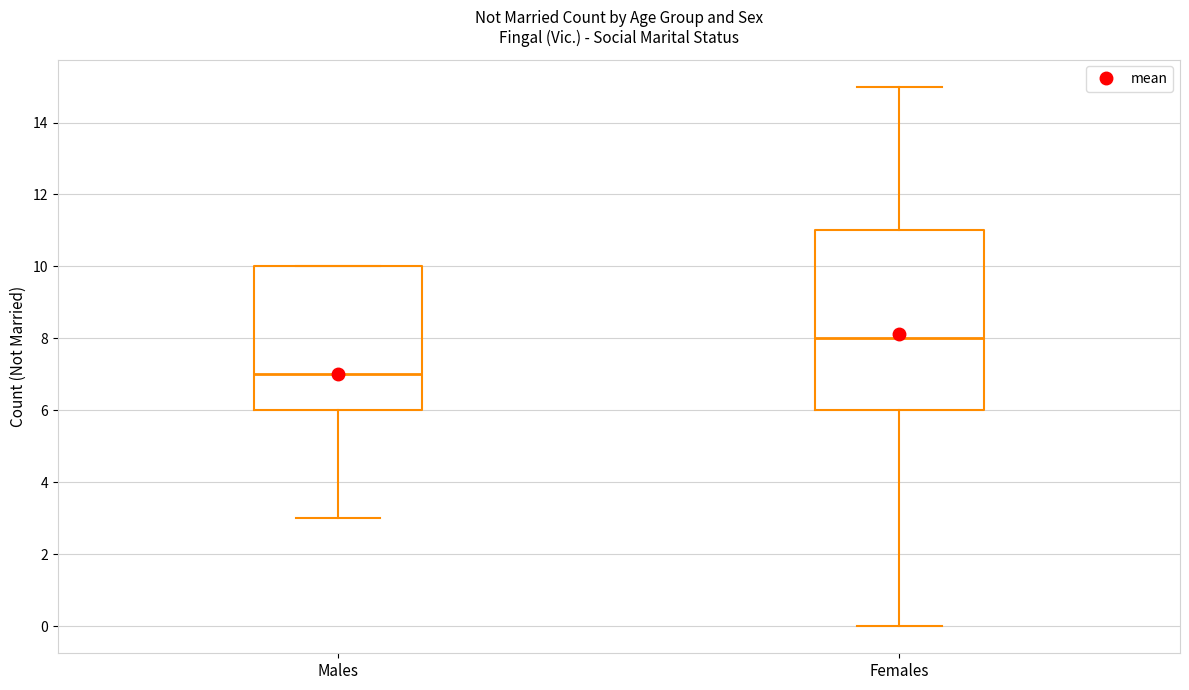

Which box is the tallest, from its lower edge to its upper edge?

Females